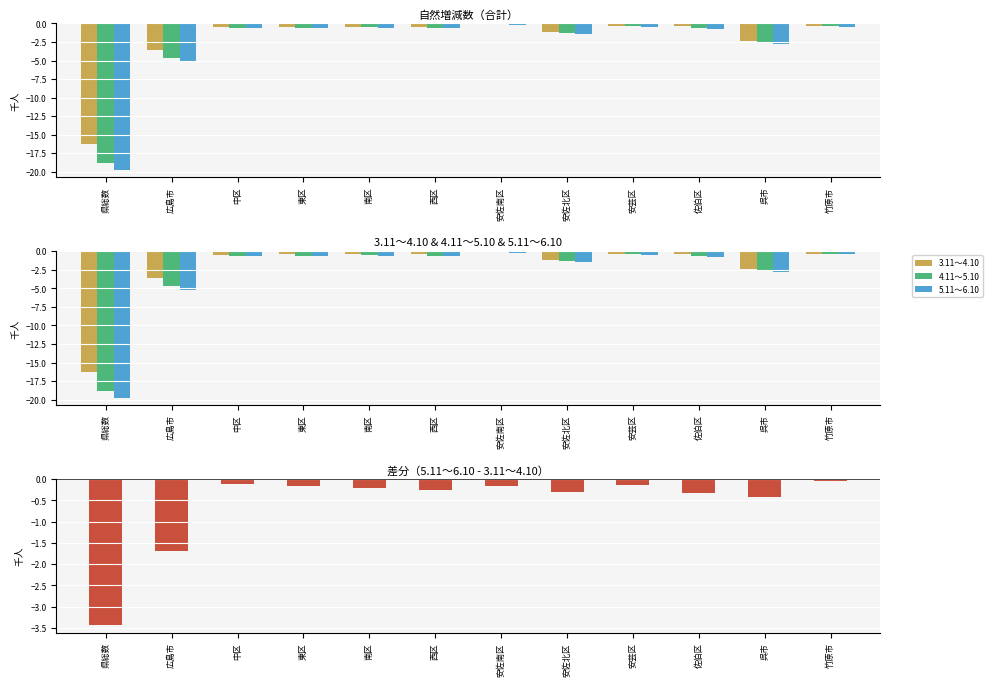

Which has a higher value, 南区 or 広島市?

南区